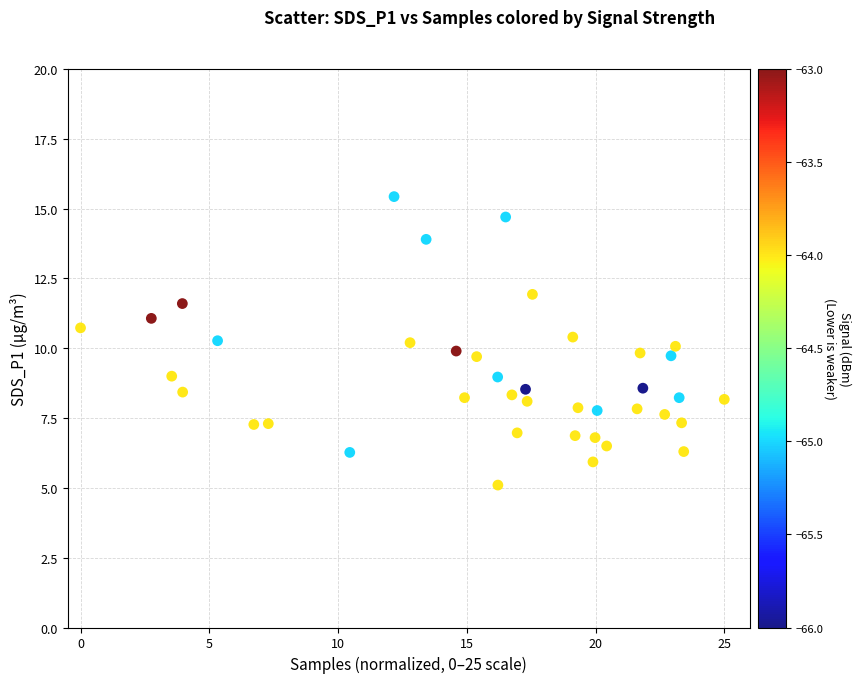

What is the range of X values (max minus min)?

25.0